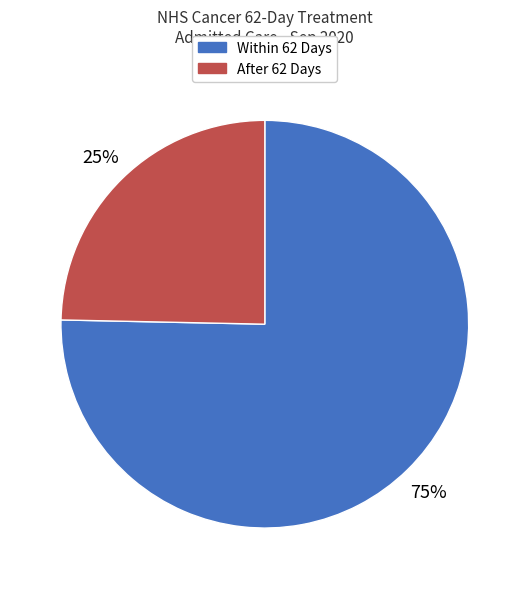

How many slices are in this pie chart?

2